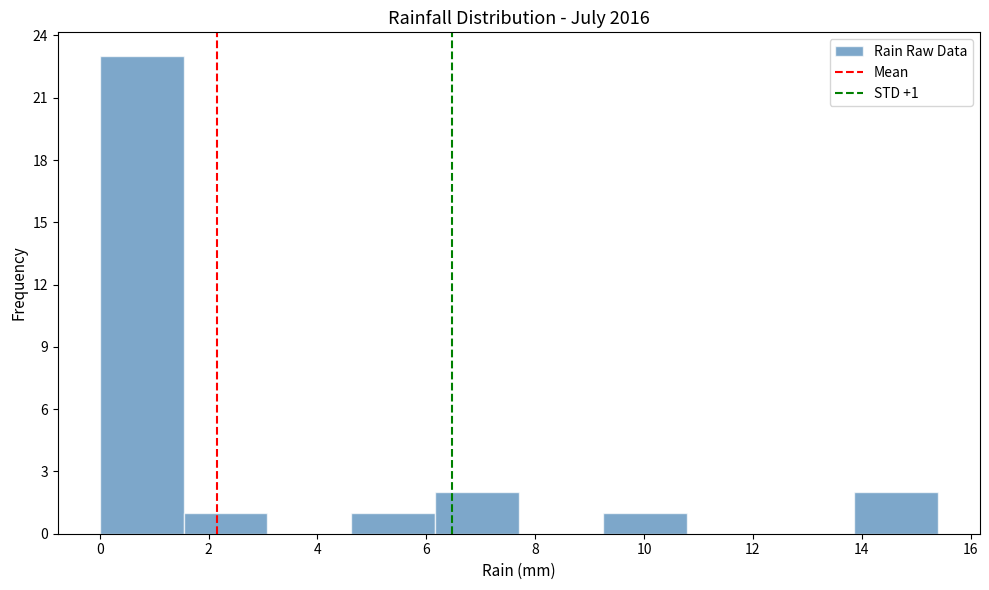

Which range on the x-axis has the tallest bar?

0.00 to 1.54